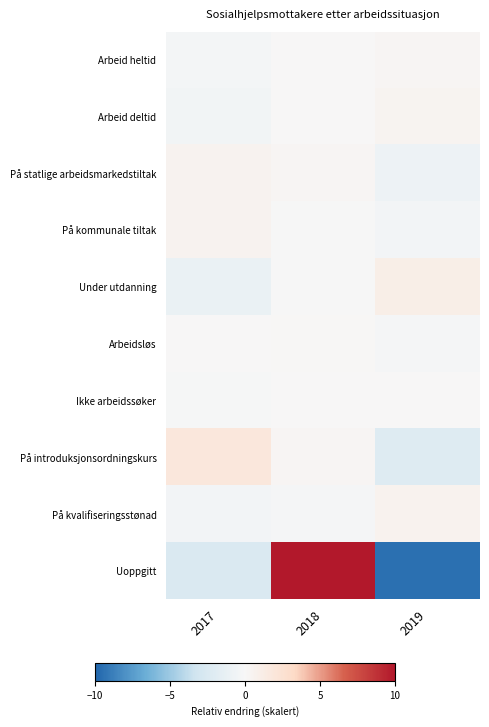

Rank the series by their maximum value, from lowest to highest.

Ikke arbeidssøker, Arbeidsløs, Arbeid heltid, Arbeid deltid, På statlige arbeidsmarkedstiltak, På kommunale tiltak, På kvalifiseringsstønad, Under utdanning, På introduksjonsordningskurs, Uoppgitt